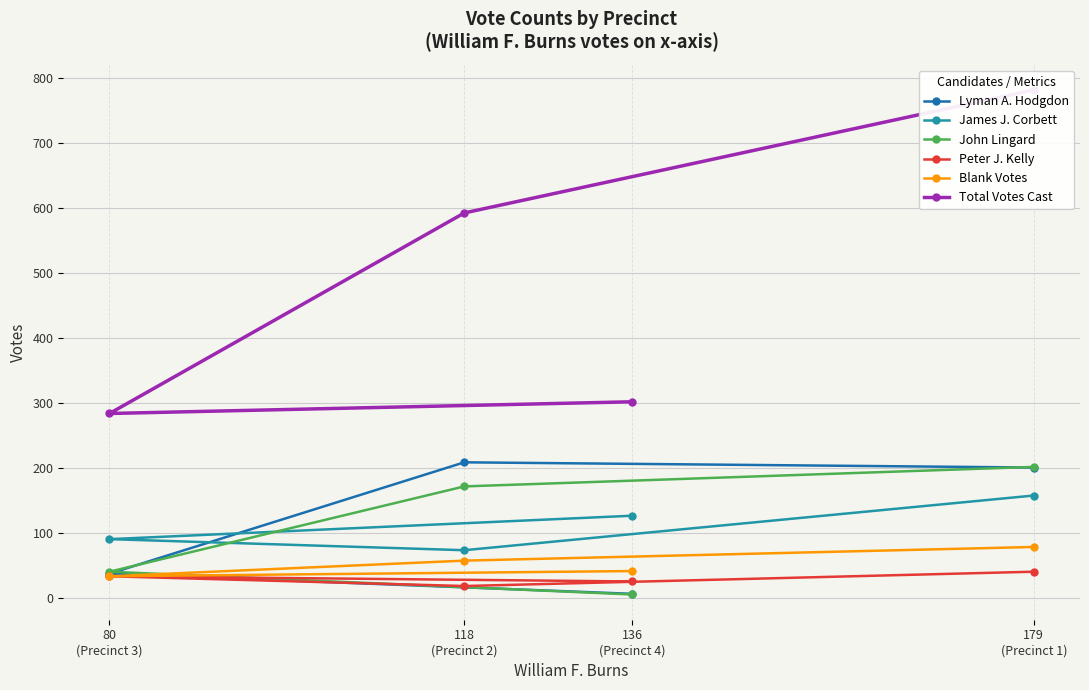

Reading left to right, list all the values displayed in this chart.

Lyman A. Hodgdon: 201	209	38	7
James J. Corbett: 158	74	91	127
John Lingard: 202	172	41	6
Peter J. Kelly: 41	19	34	26
Blank Votes: 79	58	34	42
Total Votes Cast: 781	592	284	302